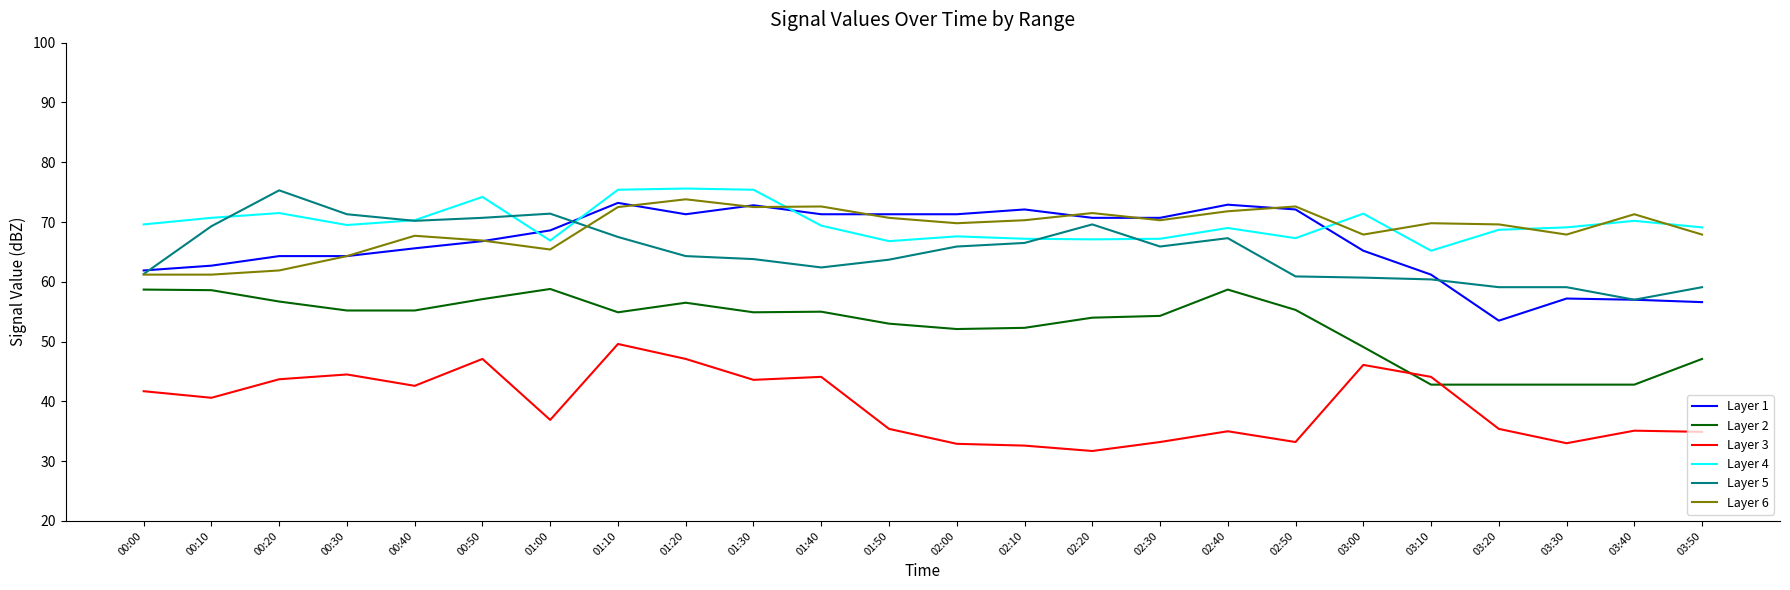

Between 00:50 and 01:00, which series saw the biggest shift?

Layer 3